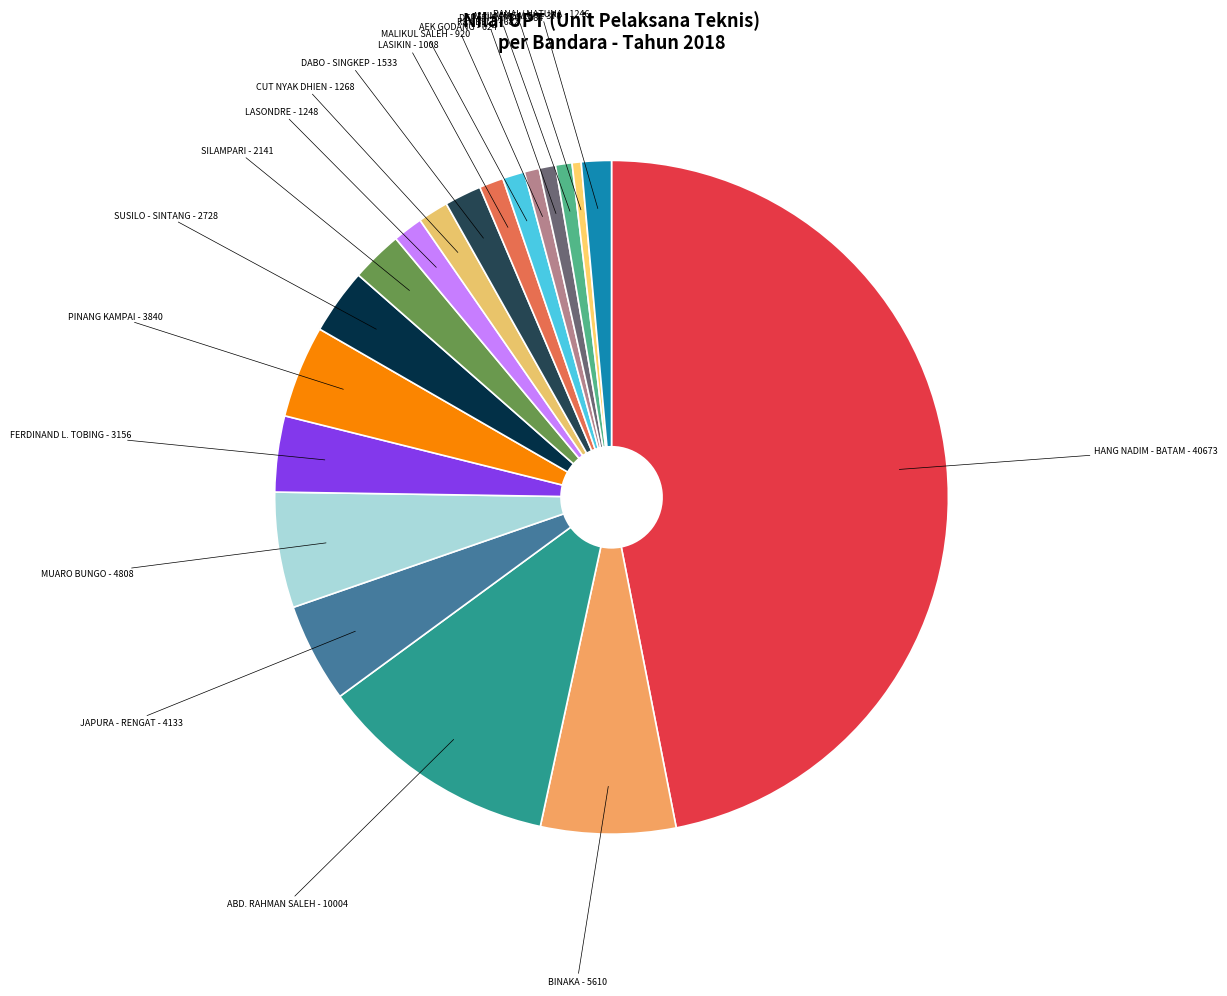

What is the largest slice in the pie chart?

HANG NADIM - BATAM - 40673